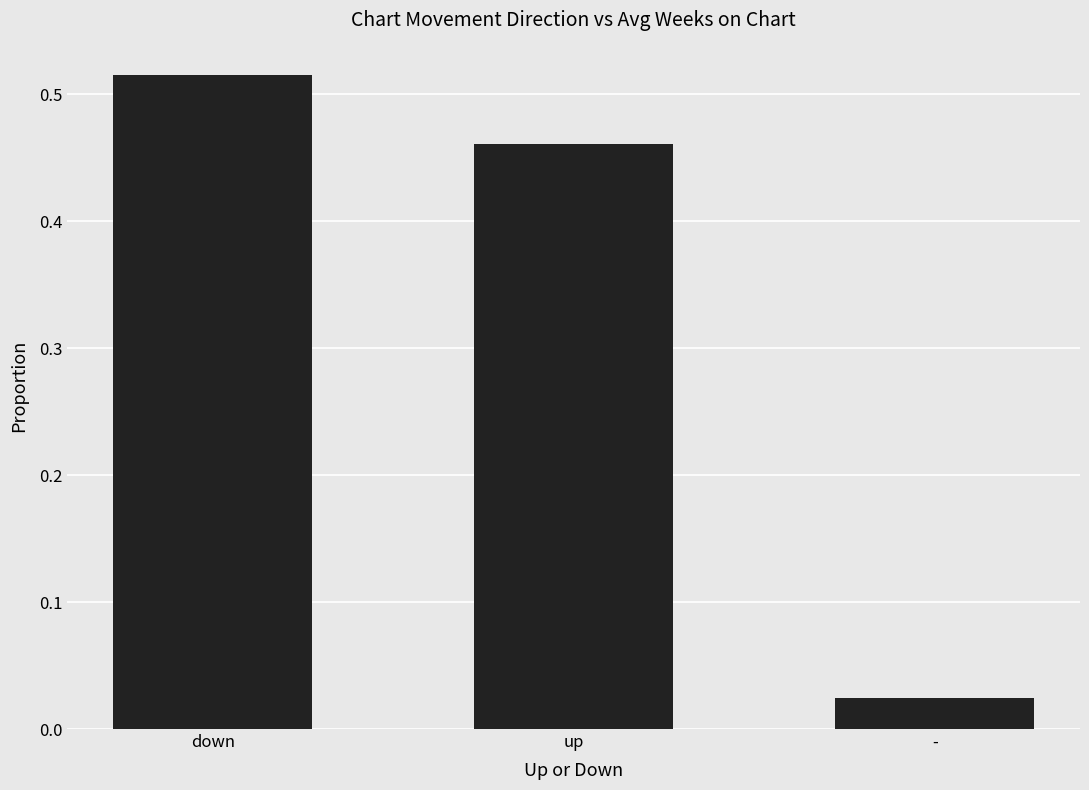

What is the difference between the second highest and minimum values?

0.4